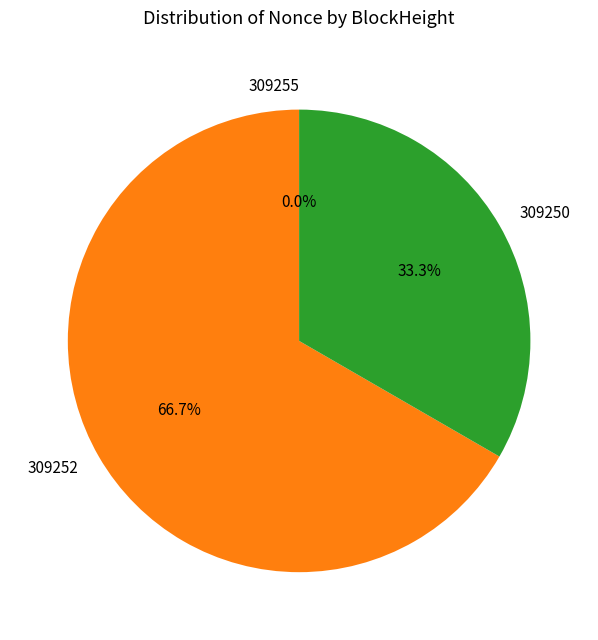

Count the number of slices in the pie.

3